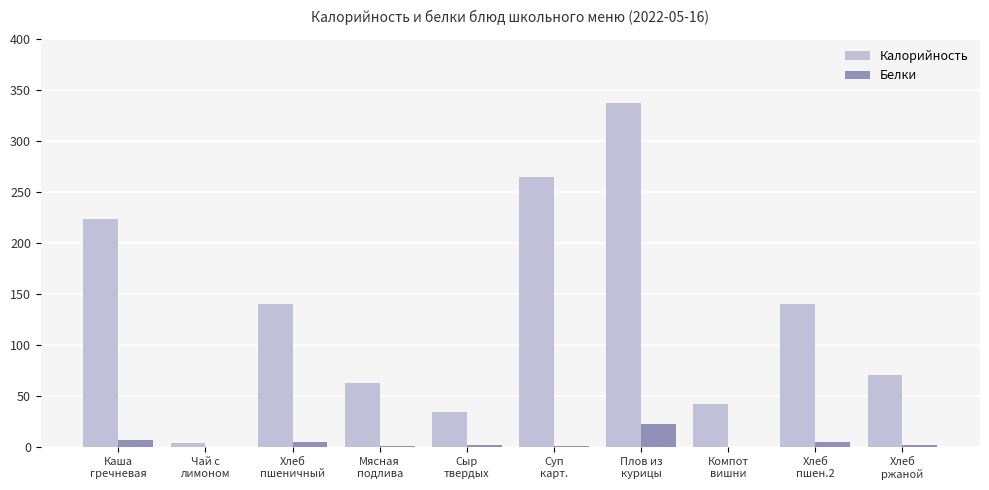

Which series has the largest total across all categories?

Калорийность